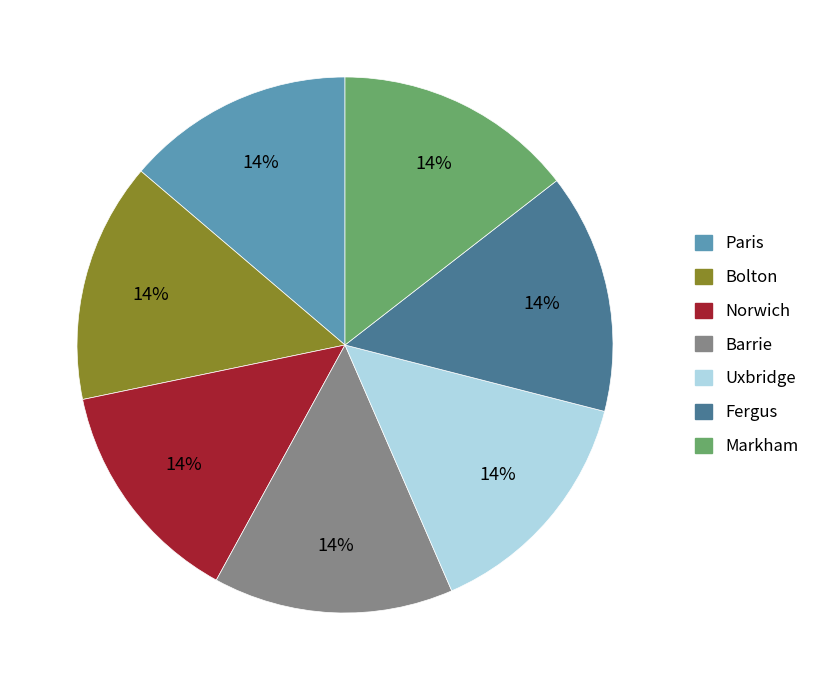

Is it true that Norwich is 3% of the pie?

False